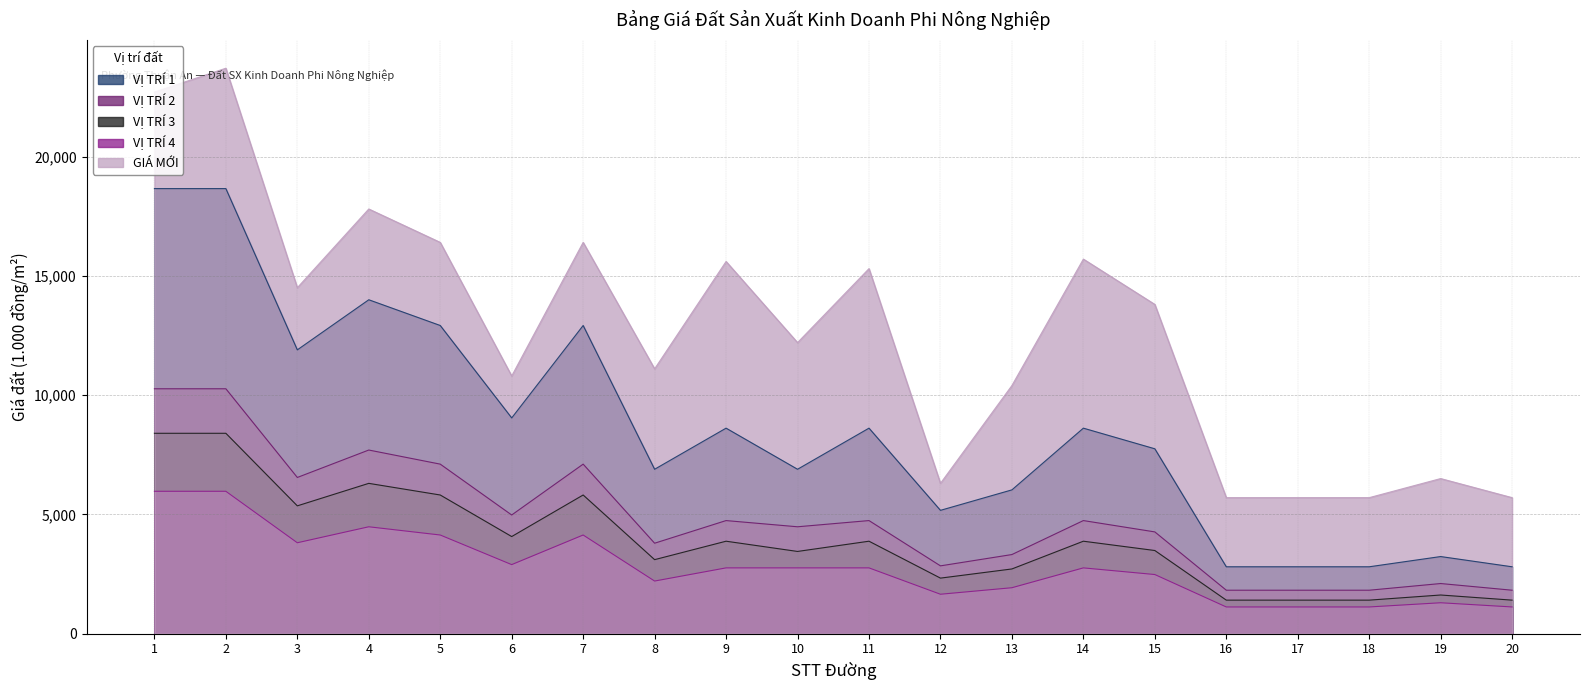

What are all the series names shown in the legend?

VỊ TRÍ 1, VỊ TRÍ 2, VỊ TRÍ 3, VỊ TRÍ 4, GIÁ MỚI